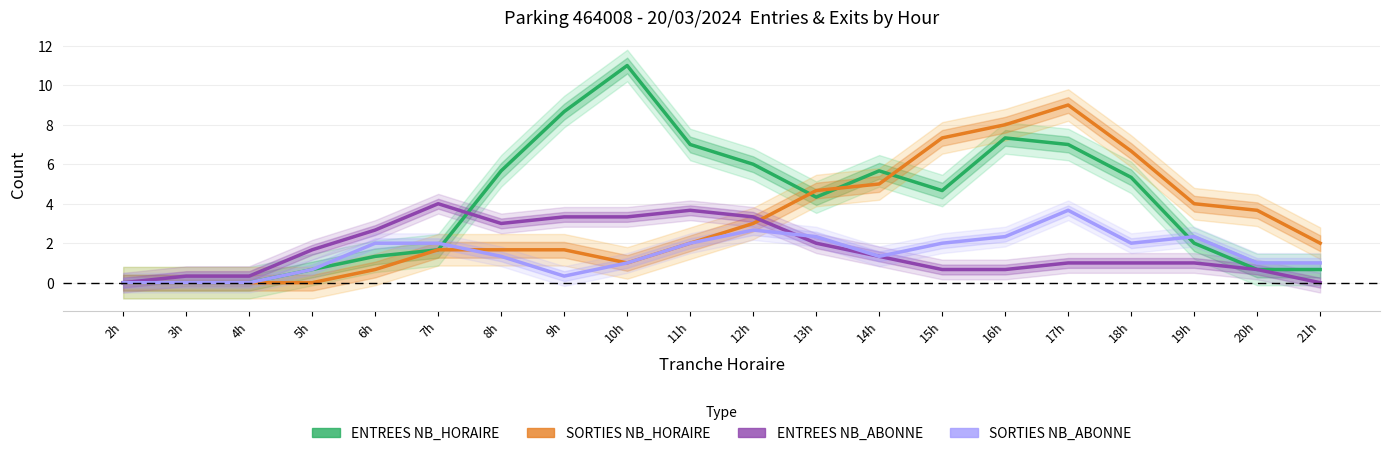

What is the value of the ENTREES NB_HORAIRE point at the 16th from the left?

7.0